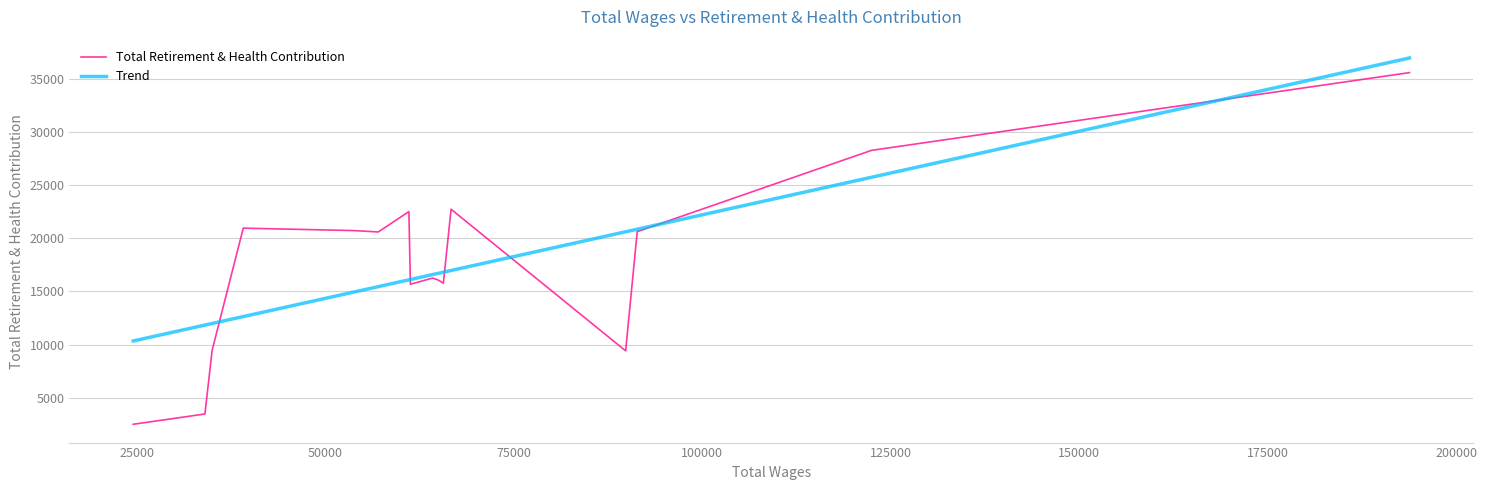

Which has a higher value, 6 or 7?

7